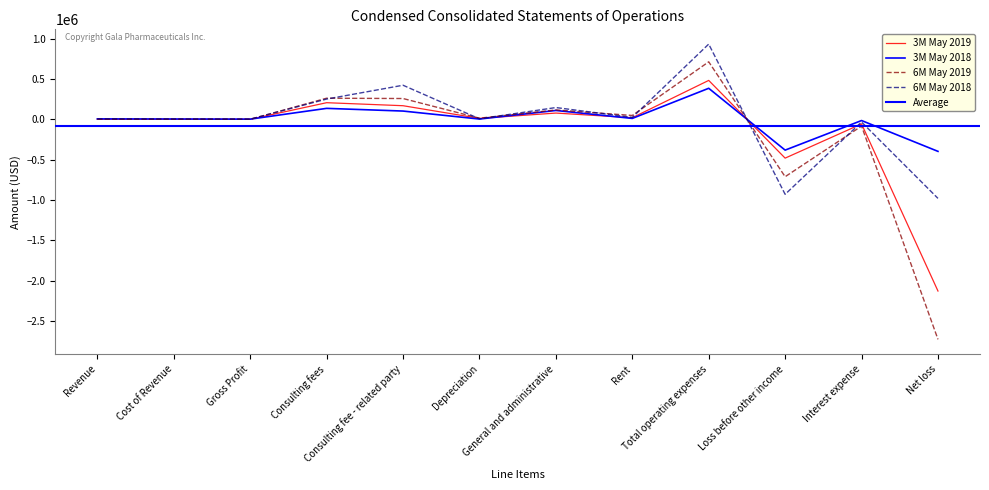

True or false: 3M May 2019 has a value of 243169 at Consulting fee - related party.

False